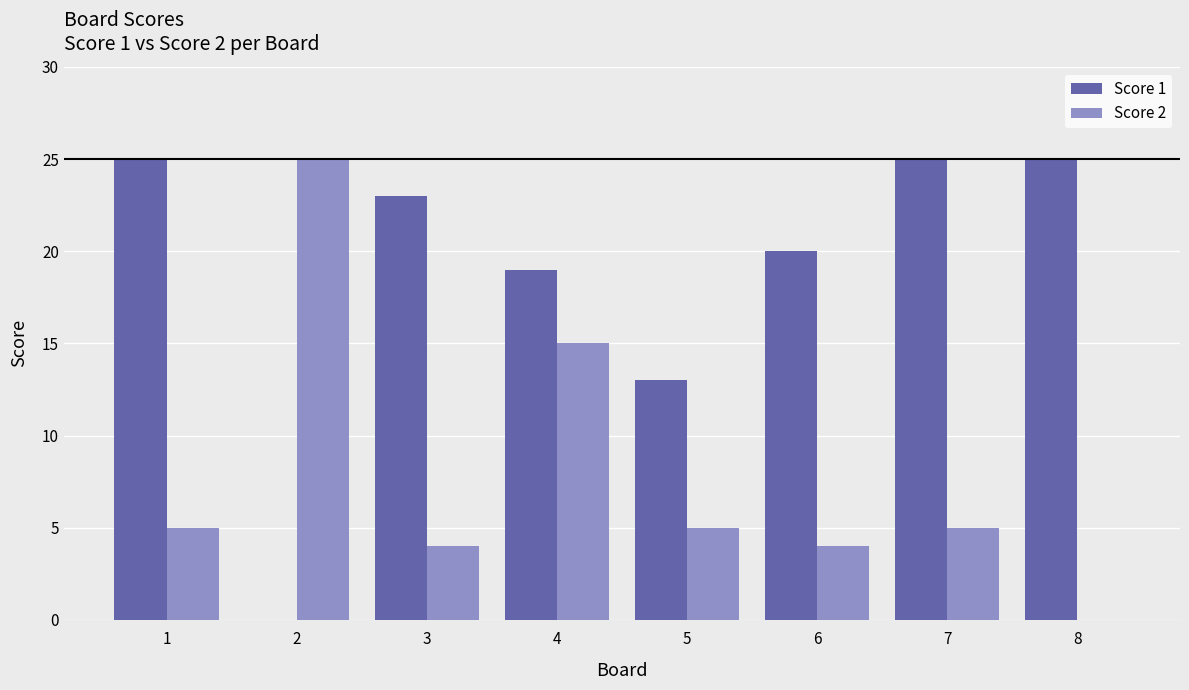

True or false: Score 2 has a value of 25 at 4.

False